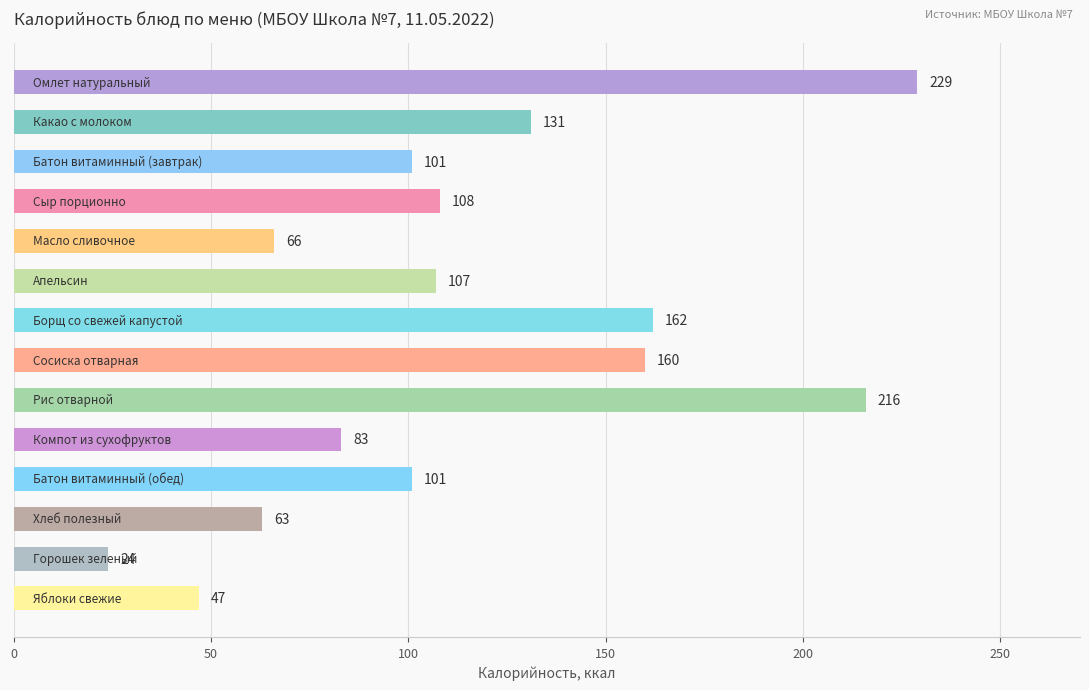

What is the value of the 12th bar from the top?

63